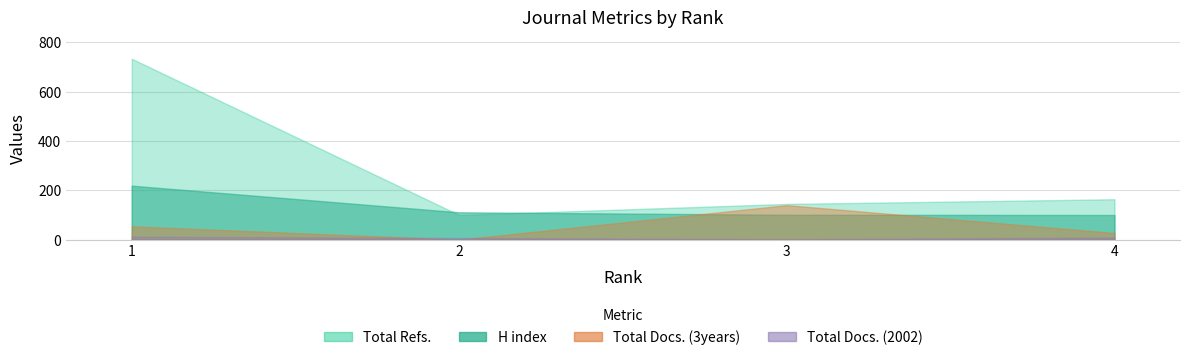

Is the value of H index at 1 greater than the value of Total Docs. (3years) at 1?

Yes